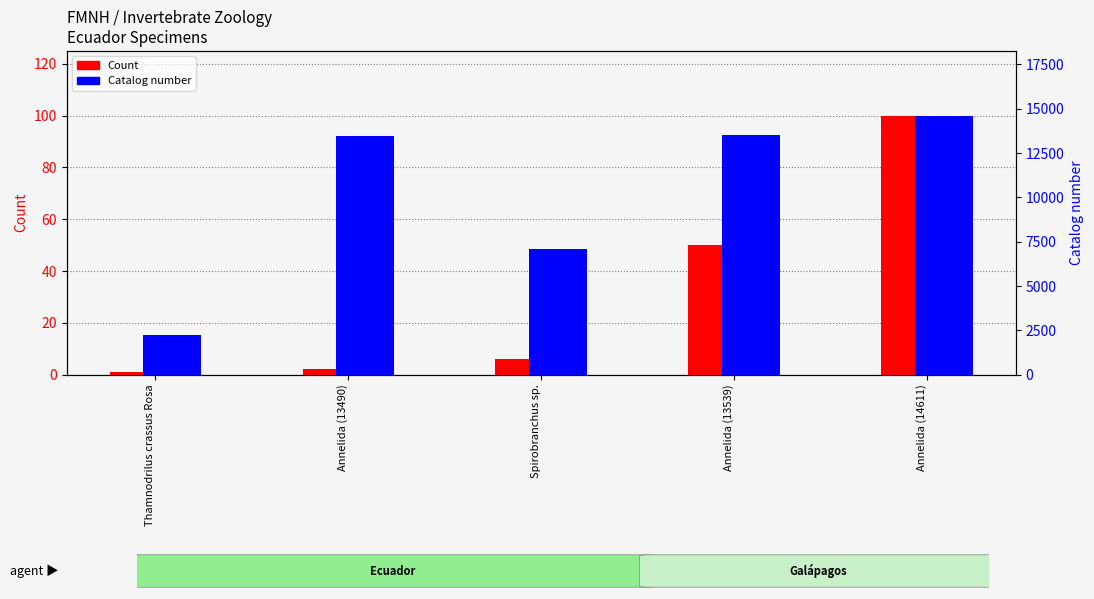

Is it true that Count equals 3 at Annelida (13490)?

False